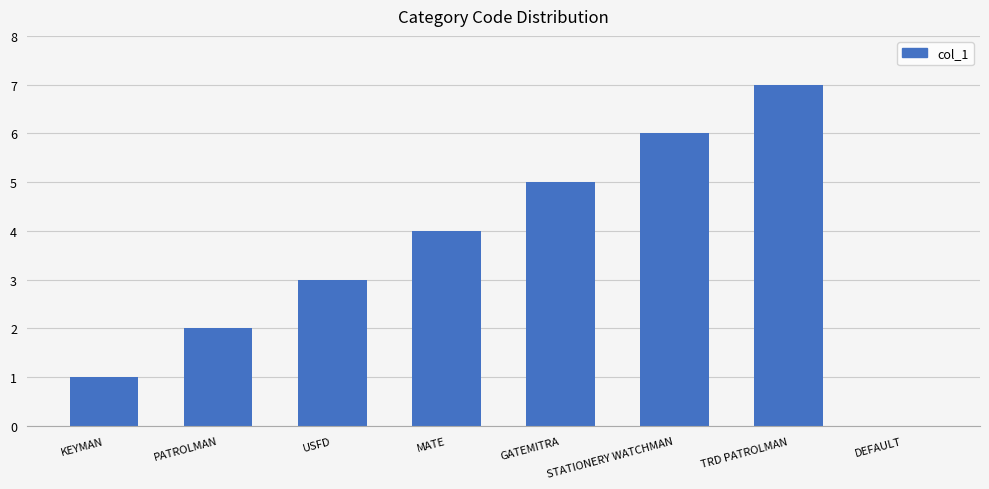

The value at PATROLMAN is 2. True or false?

True